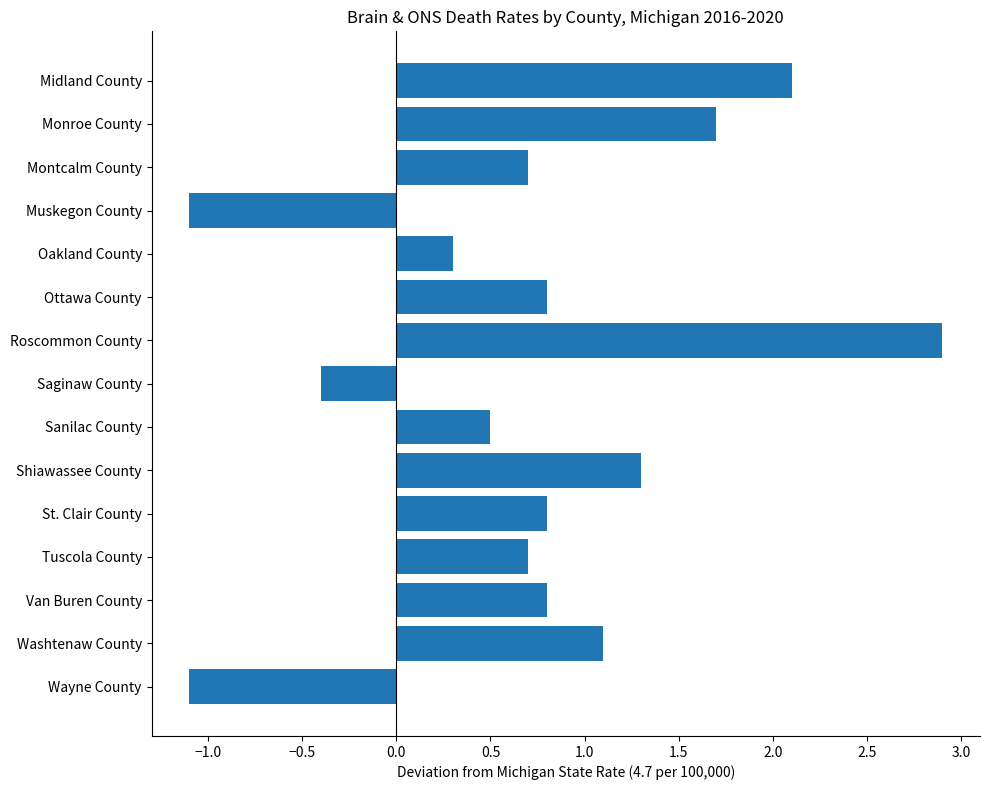

What is the difference between the maximum and minimum values?

4.0